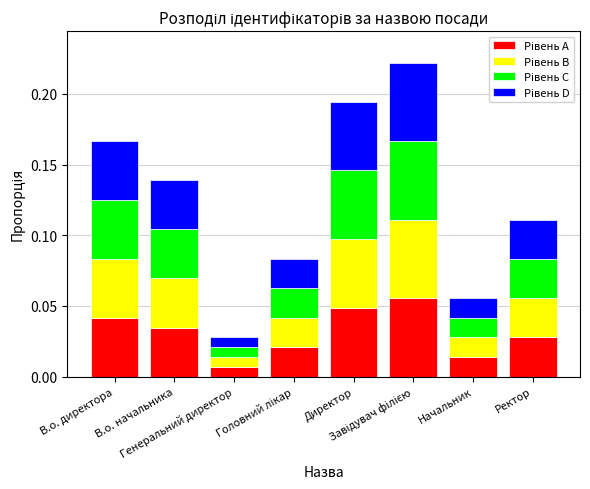

At Начальник, list the series in order from smallest to largest.

Рівень C, Рівень A, Рівень B, Рівень D